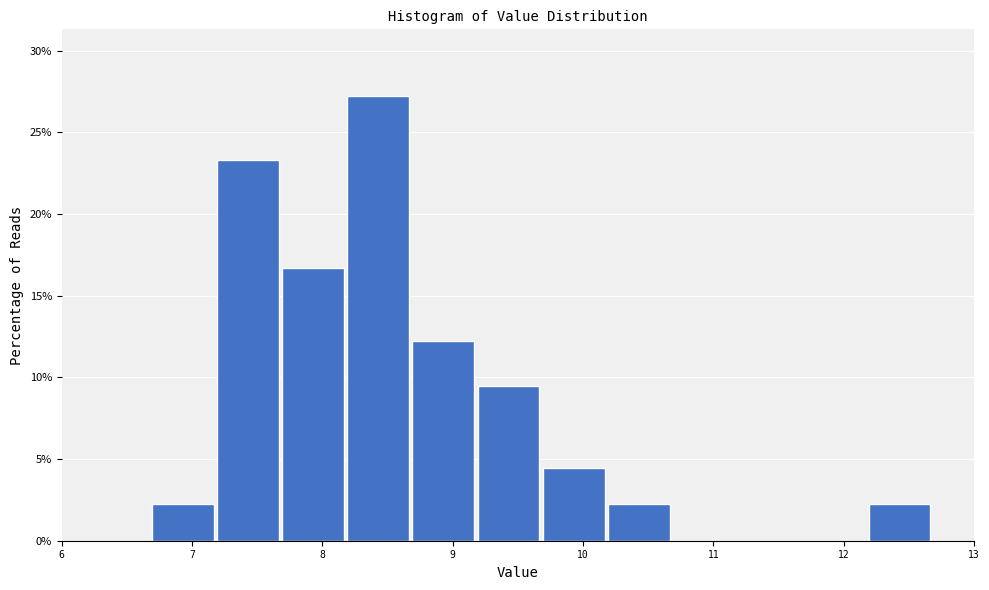

How tall is the bar that spans 9.19 to 9.69 on the x-axis? Neither the bar edges nor the heights are printed on the chart, so give them approximately, as read against the axes.

9.5